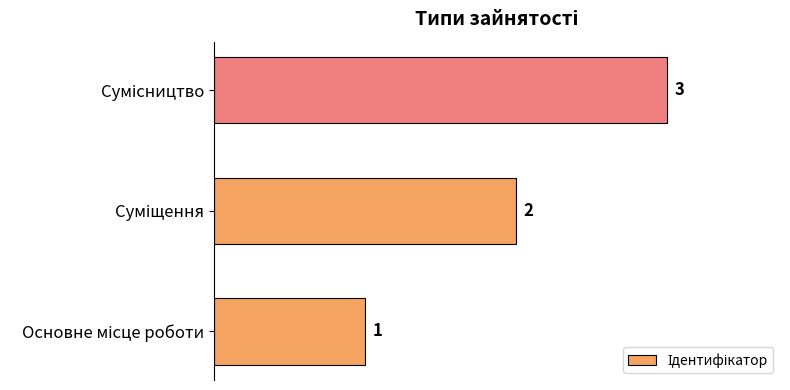

What is the sum of all values?

6